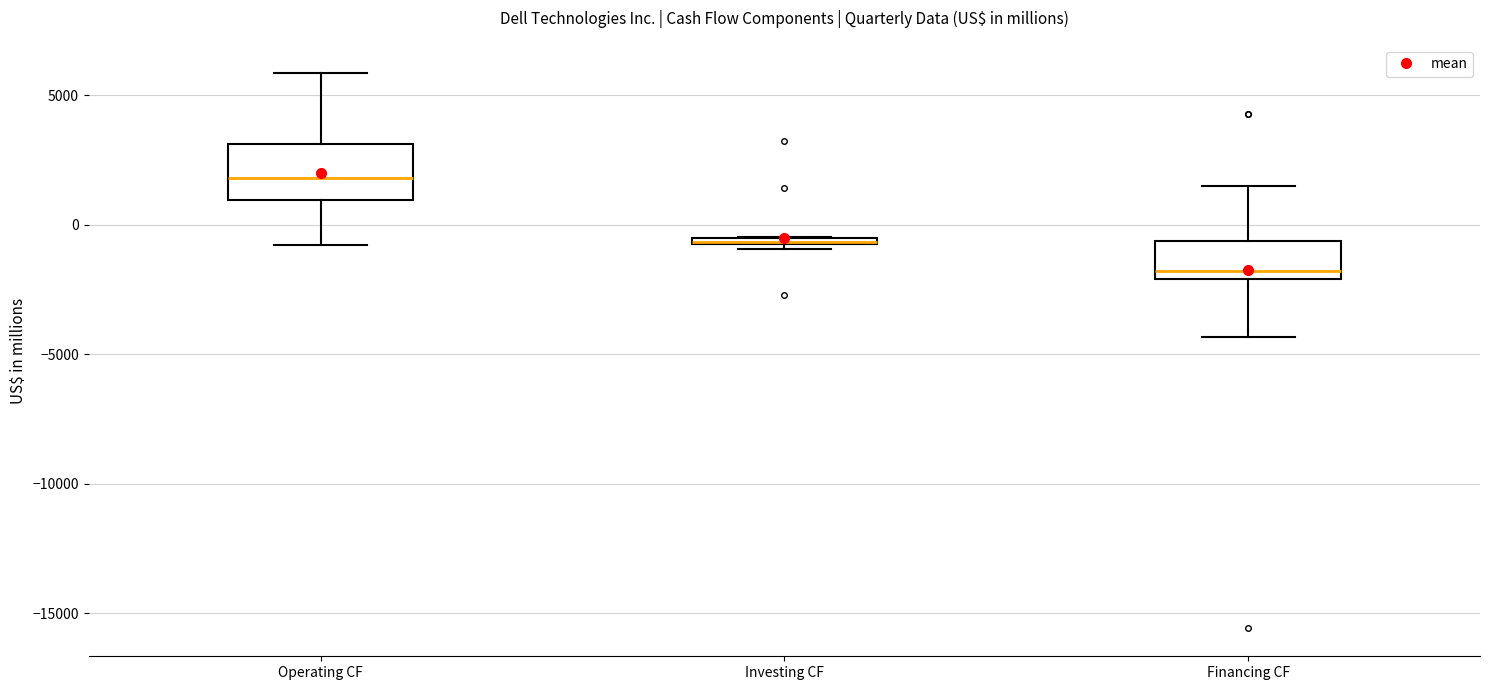

Comparing the boxes themselves (not the whiskers), which one is the tallest?

Operating CF